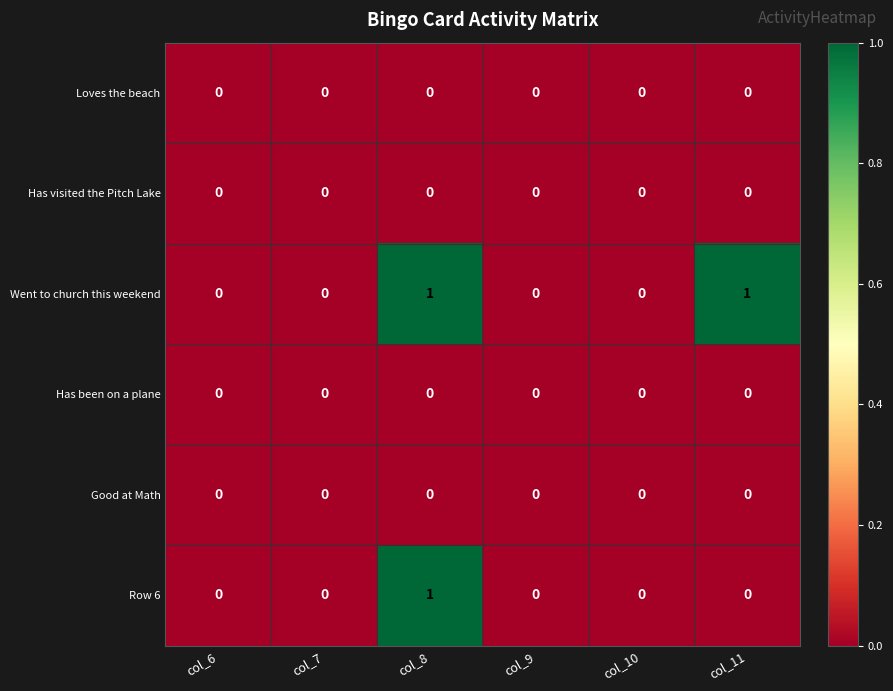

The value of Row 6 at col_9 is 0. True or false?

True